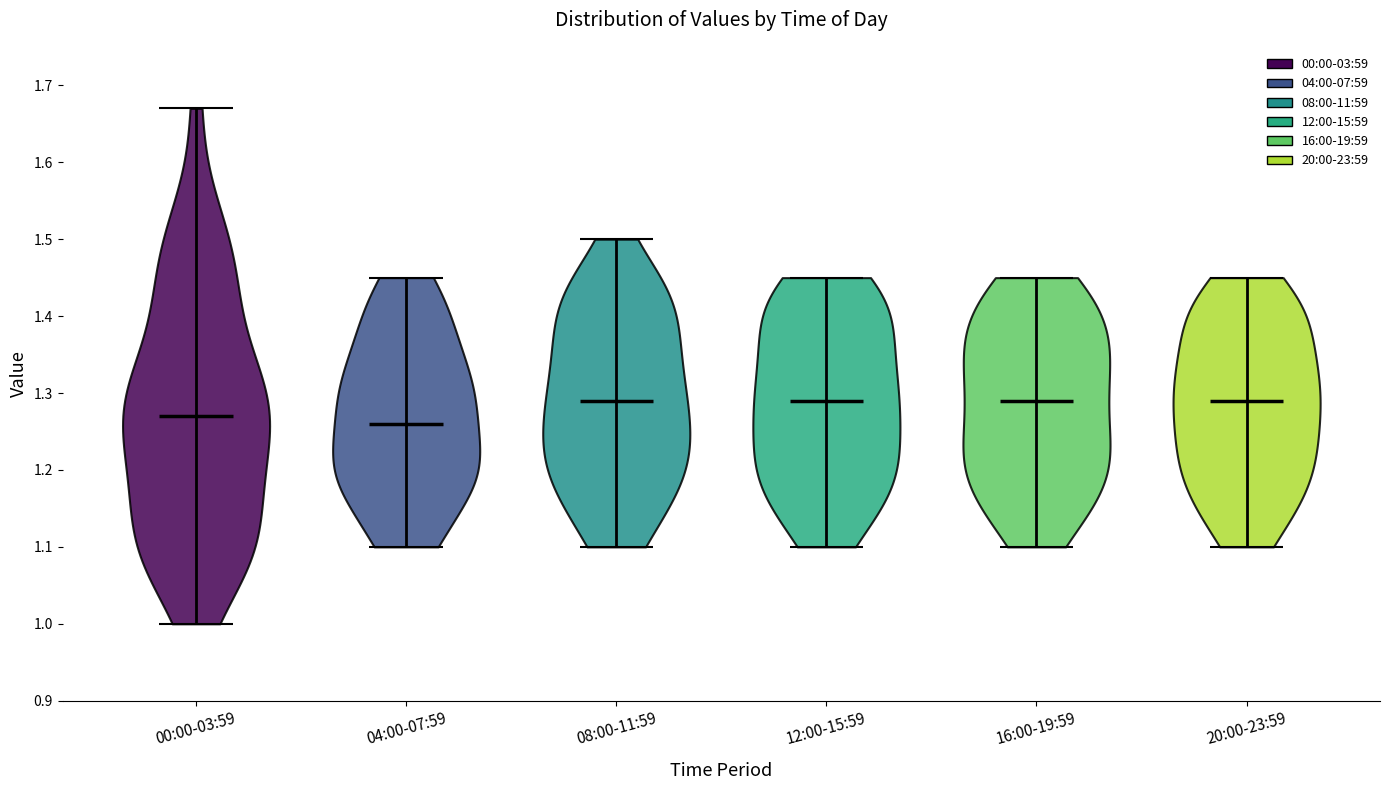

What is the lowest point the violin for 08:00-11:59 reaches on the y-axis? The values are not printed on the chart, so give them approximately, as read against the axis.

1.10